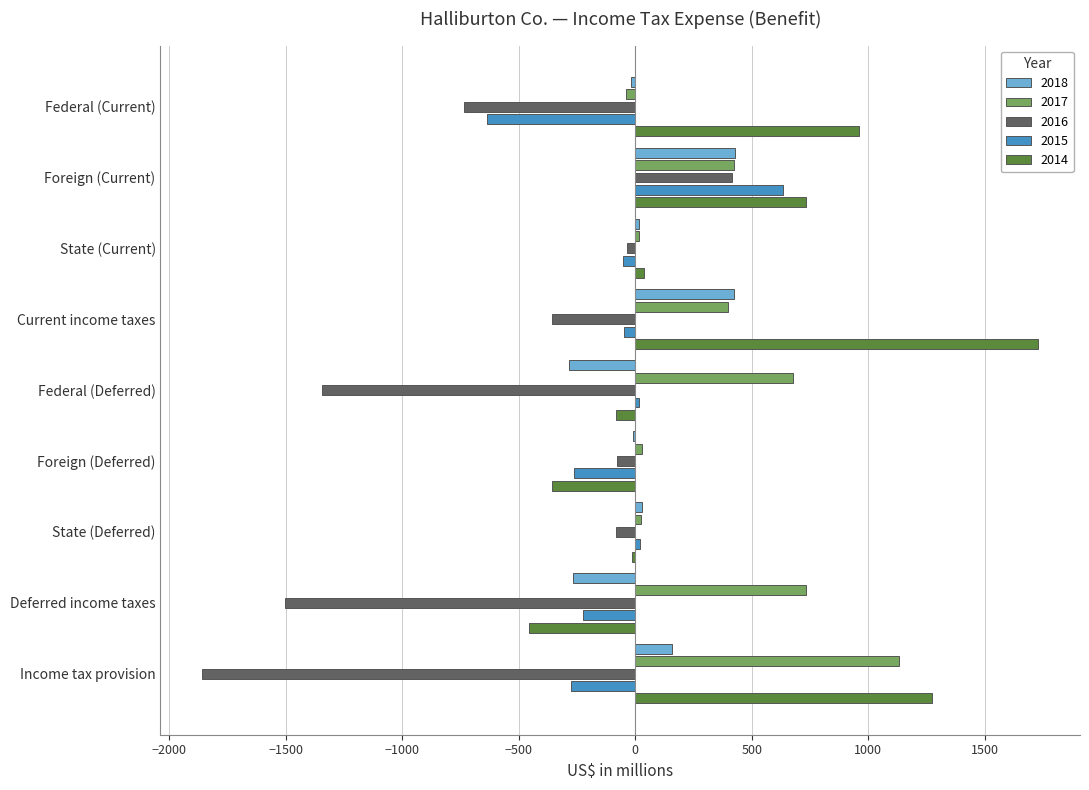

What is the sum of all 2015 values?

-822